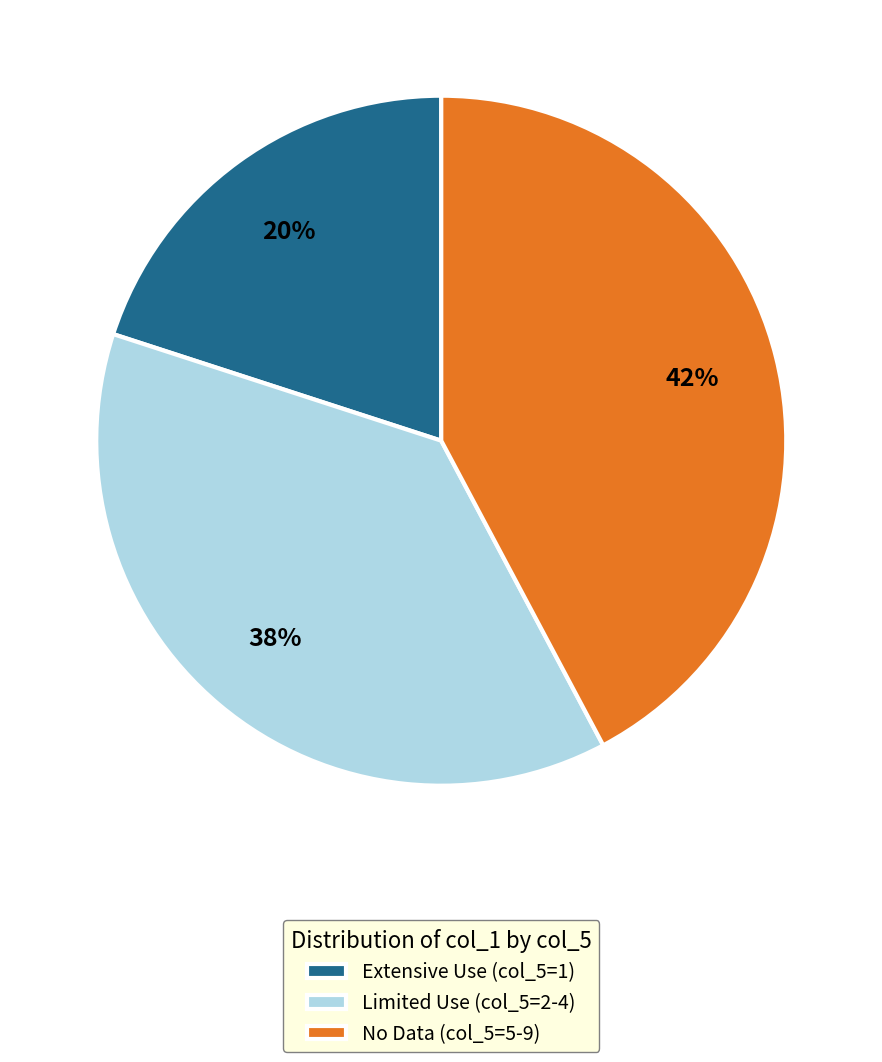

To the nearest percent, what portion does No Data (col_5=5-9) represent?

42%